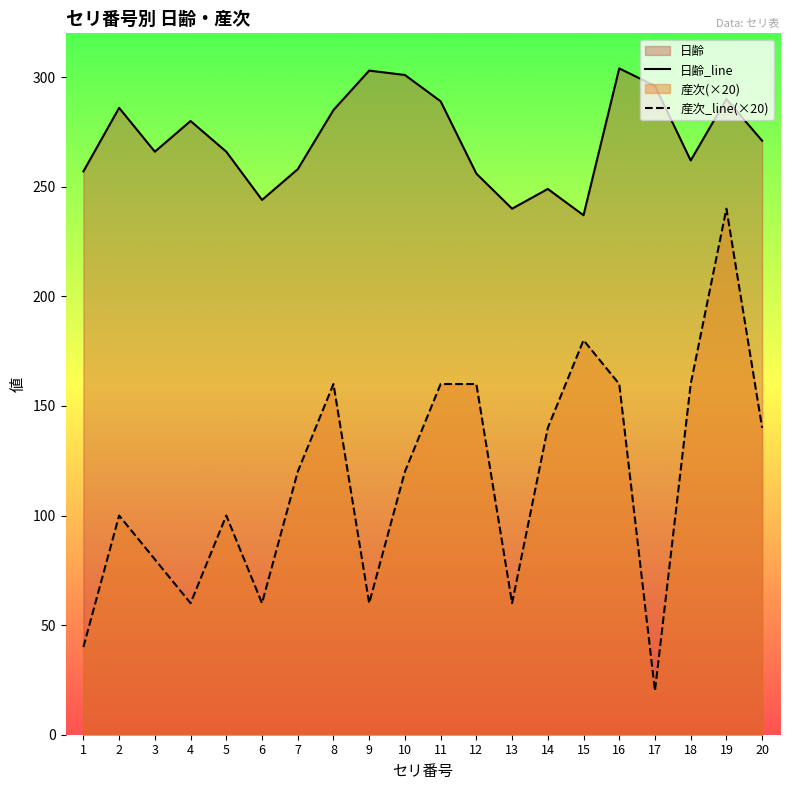

What is the average value of the 日齢 series?

272